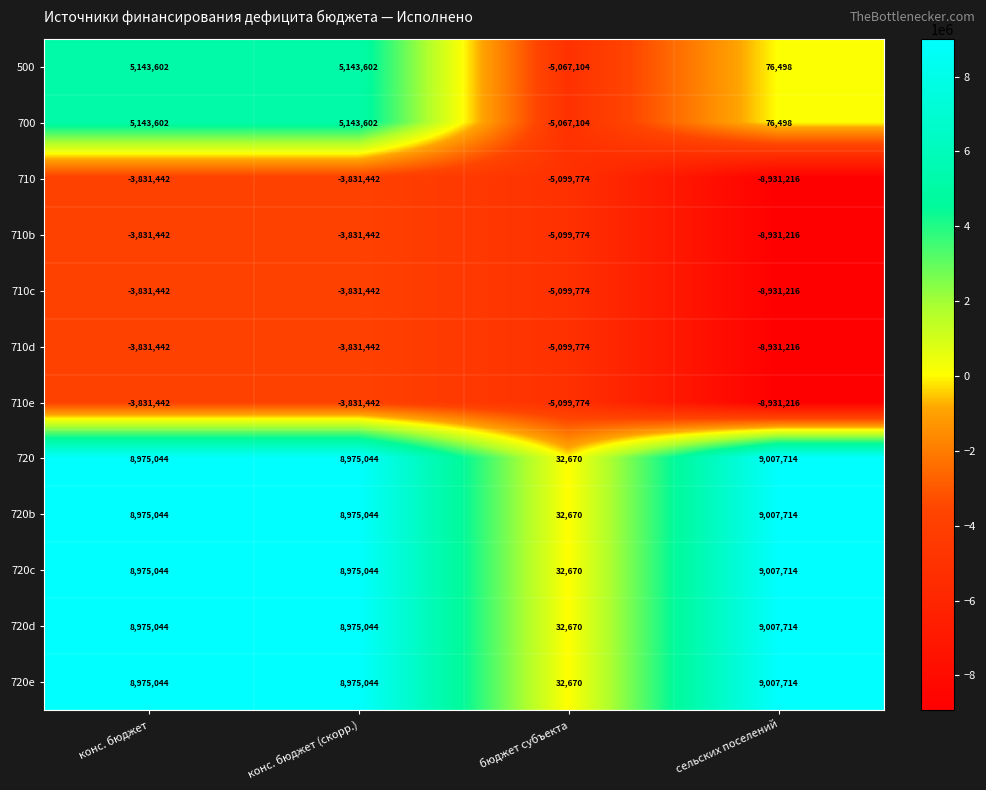

How many series are shown in this chart?

12